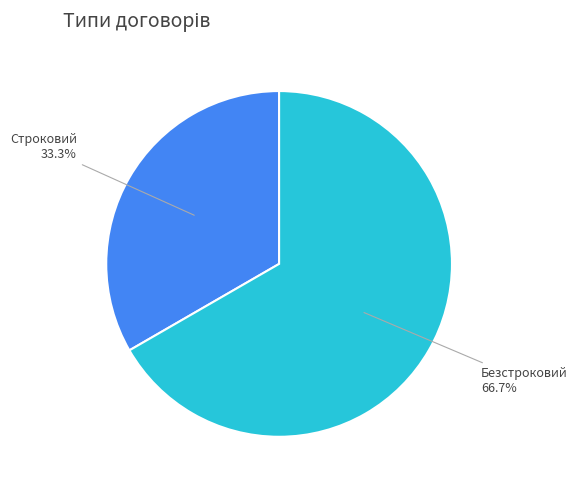

Rank the categories by value from highest to lowest.

Безстроковий, Строковий